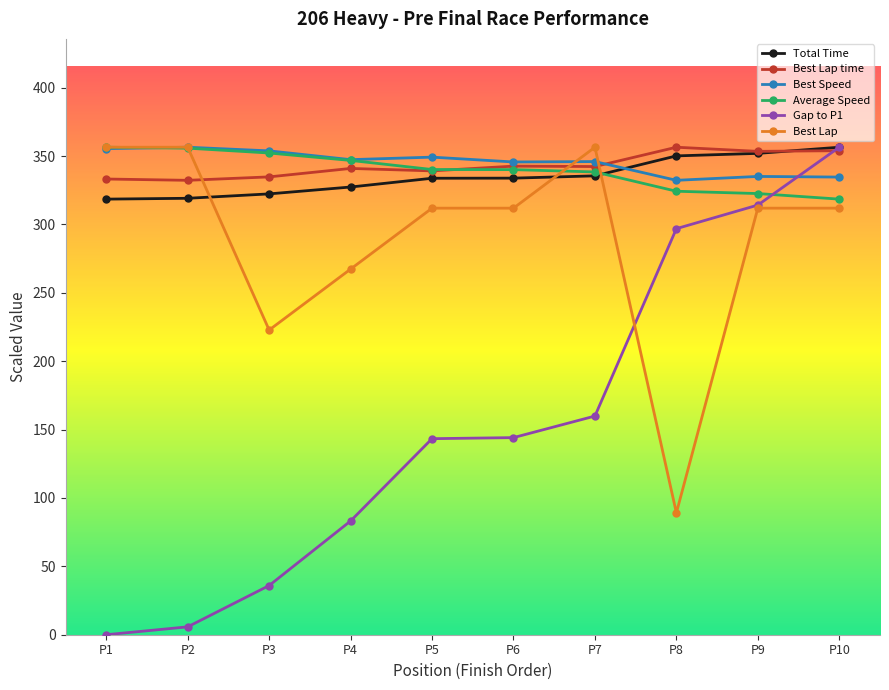

Which series has the largest range (max minus min)?

Gap to P1